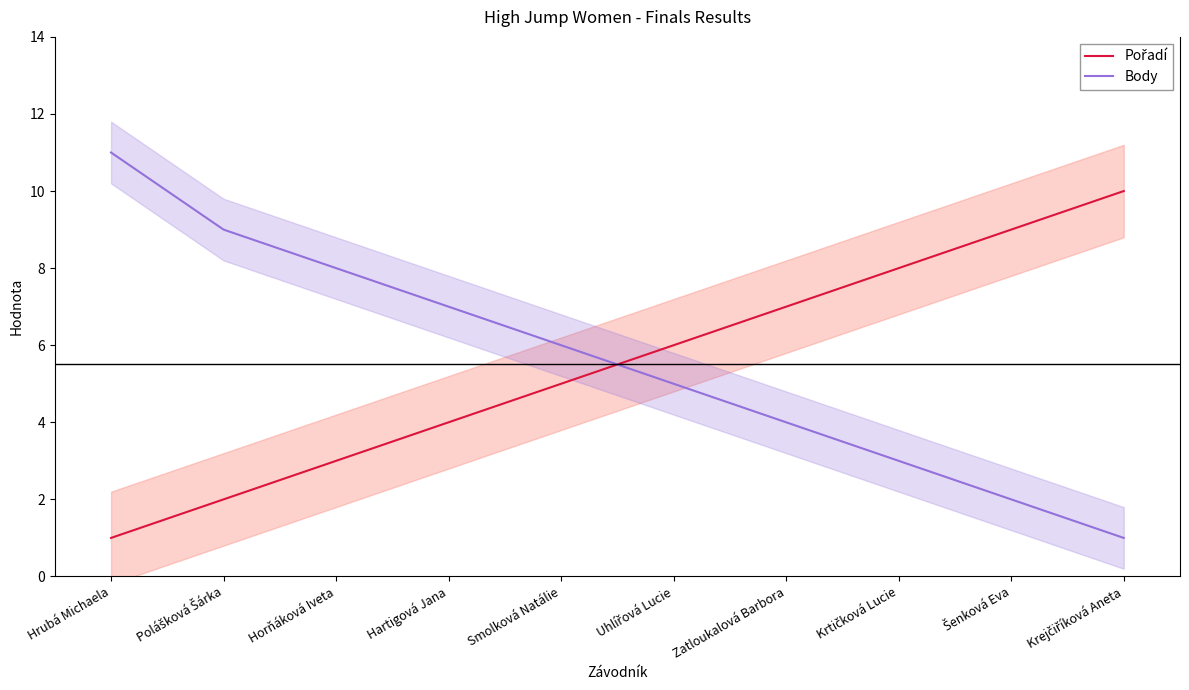

Which category has the highest value in the Pořadí series?

Krejčiříková Aneta